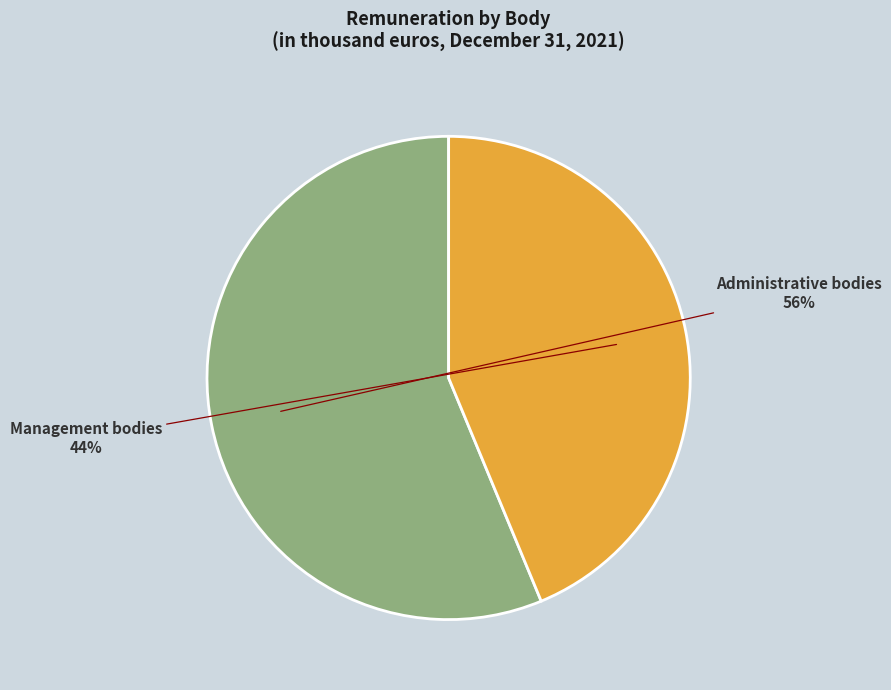

What percentage is the Management bodies slice, to the nearest percent?

44%